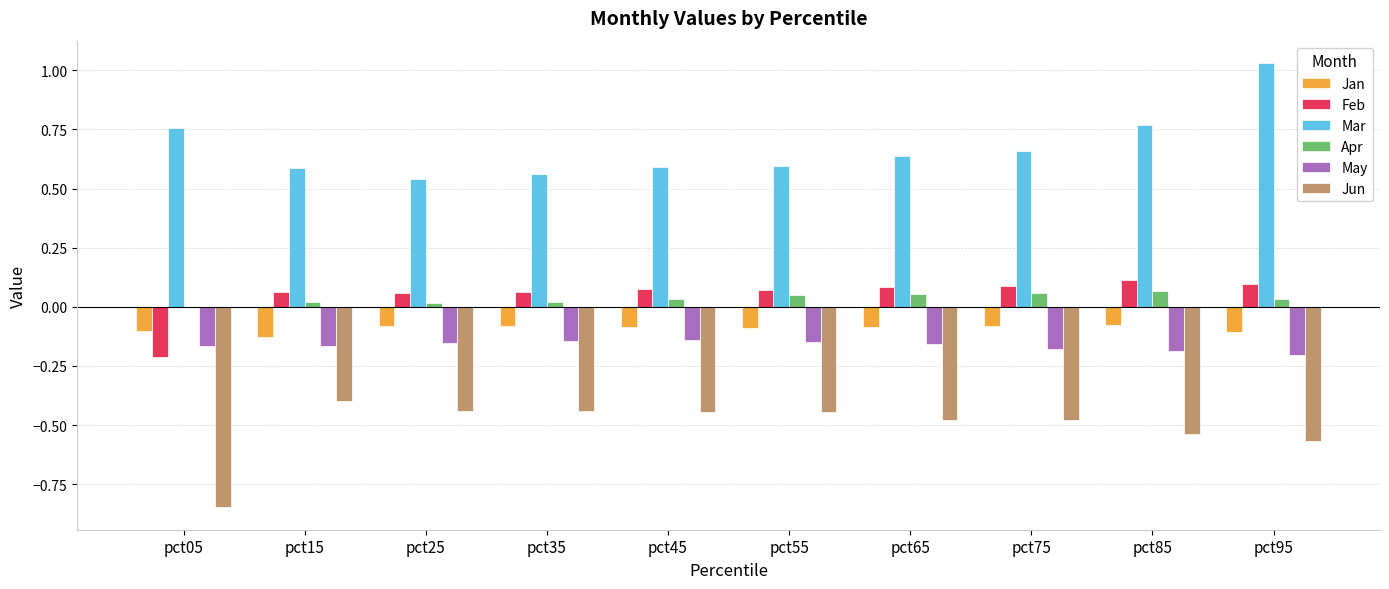

Is the value of May at pct85 greater than the value of Jun at pct65?

Yes